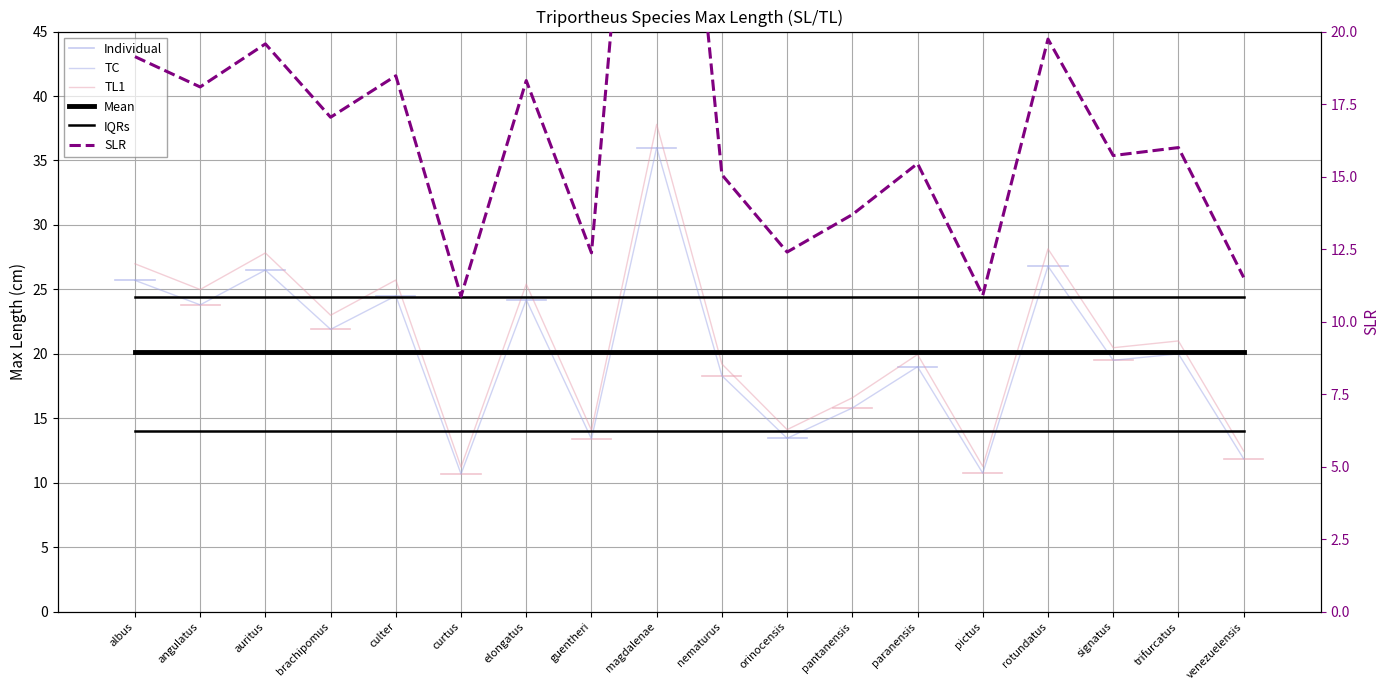

True or false: the data shows 38.9 at elongatus.

False